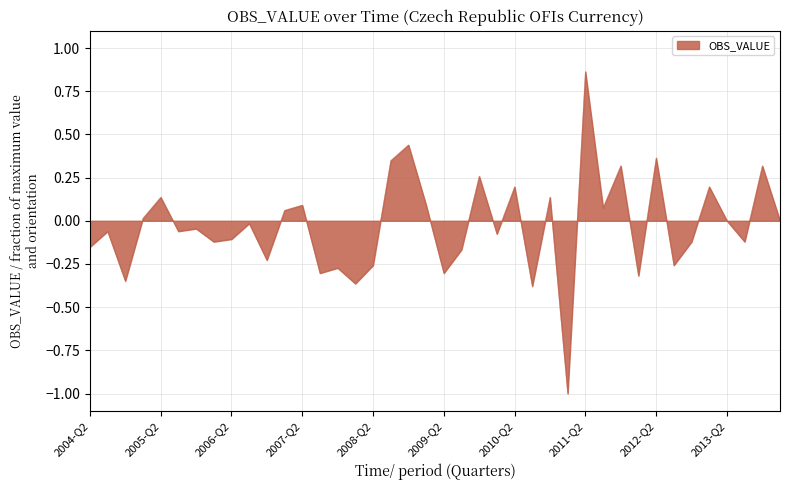

What is the smallest value displayed?

-1.0